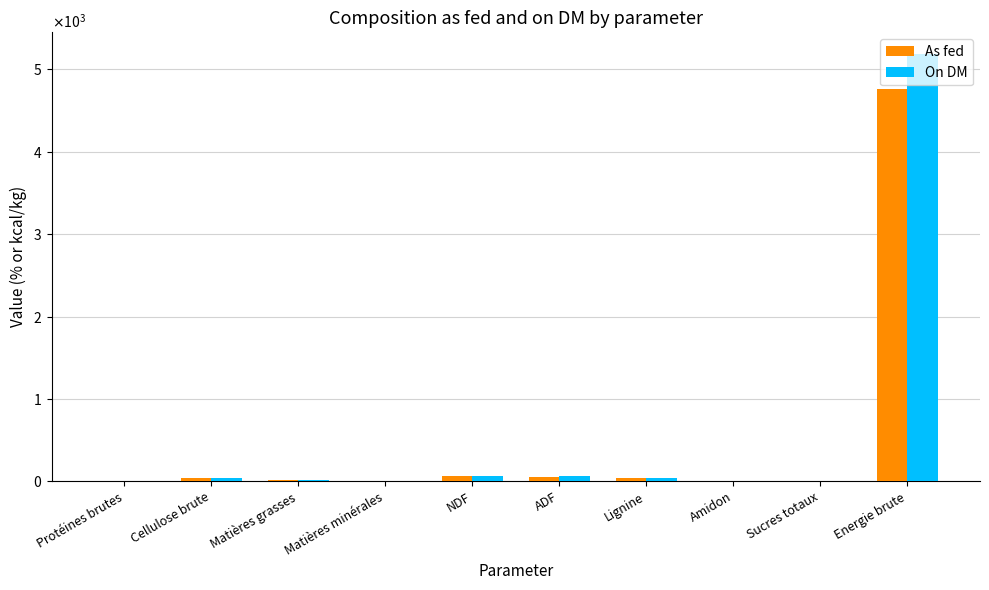

Does the chart contain stacked bars?

No